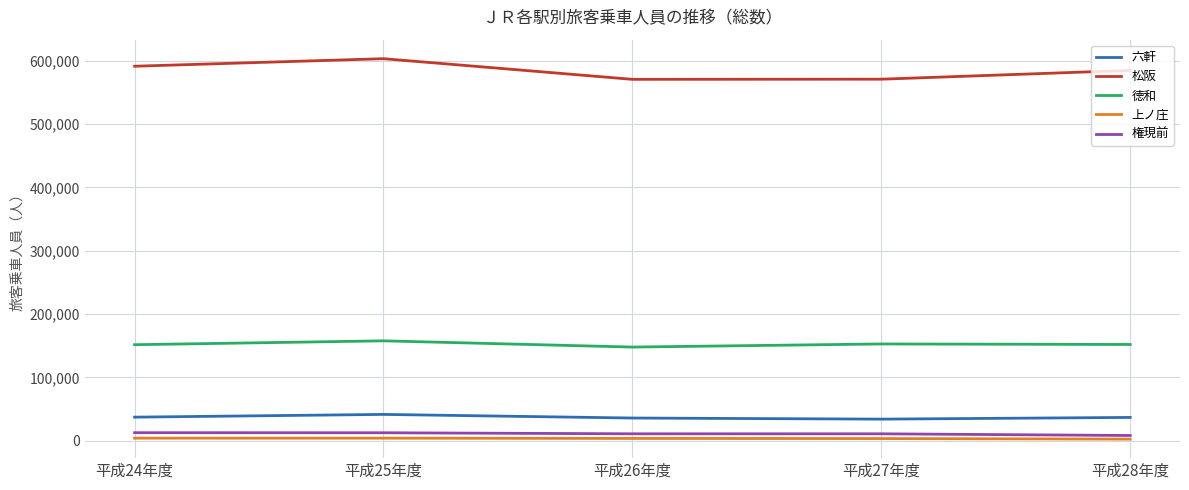

Which series has the largest total across all categories?

松阪